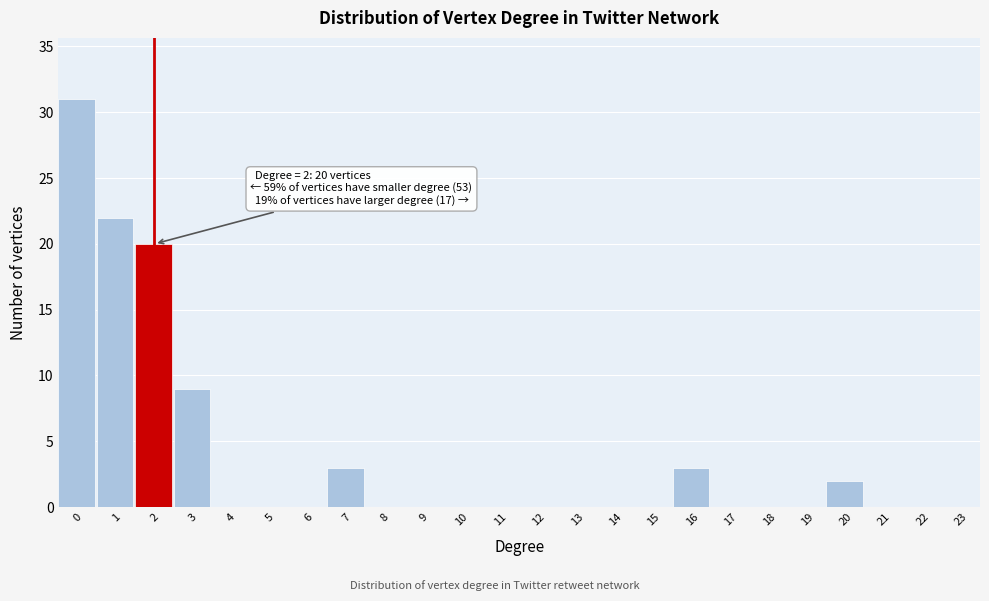

Reading right to left, transcribe all the data shown in this chart.

23=0	22=0	21=0	20=2	19=0	18=0	17=0	16=3	15=0	14=0	13=0	12=0	11=0	10=0	9=0	8=0	7=3	6=0	5=0	4=0	3=9	2=20	1=22	0=31